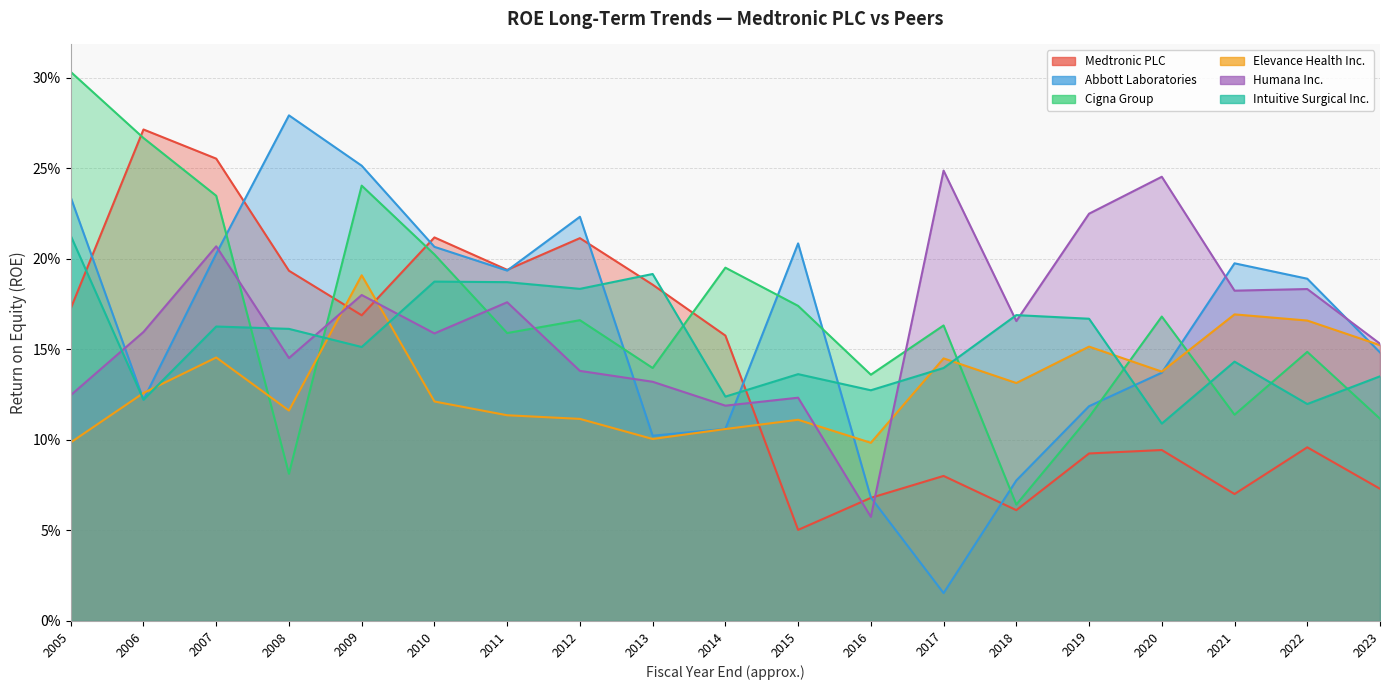

Count the Cigna Group values in the range 0 to 1.

19